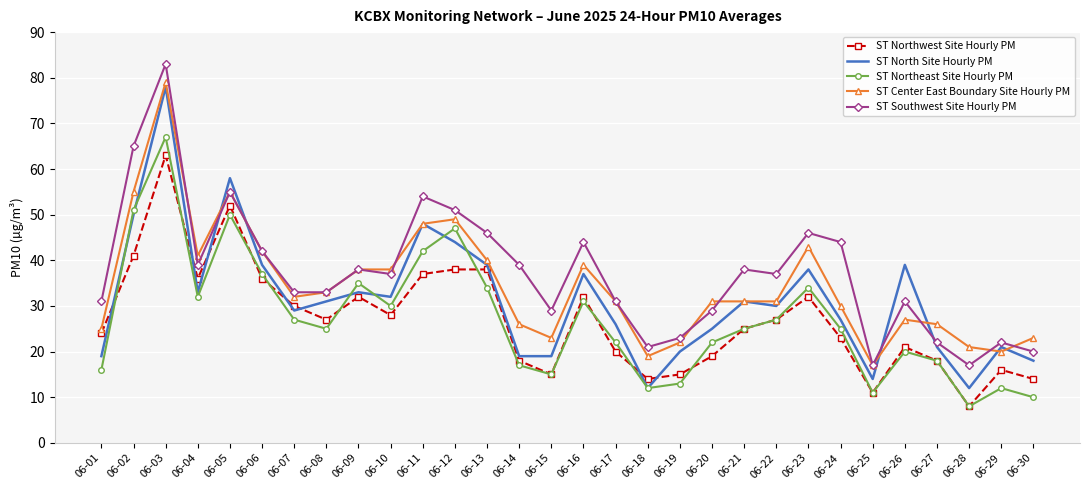

What is the spread (max minus min) of values at 06-04?

9